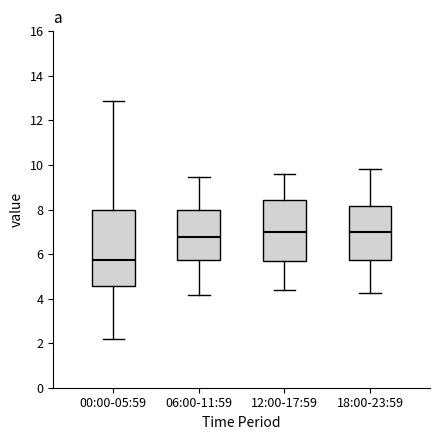

Comparing the boxes themselves (not the whiskers), which one is the tallest?

00:00-05:59